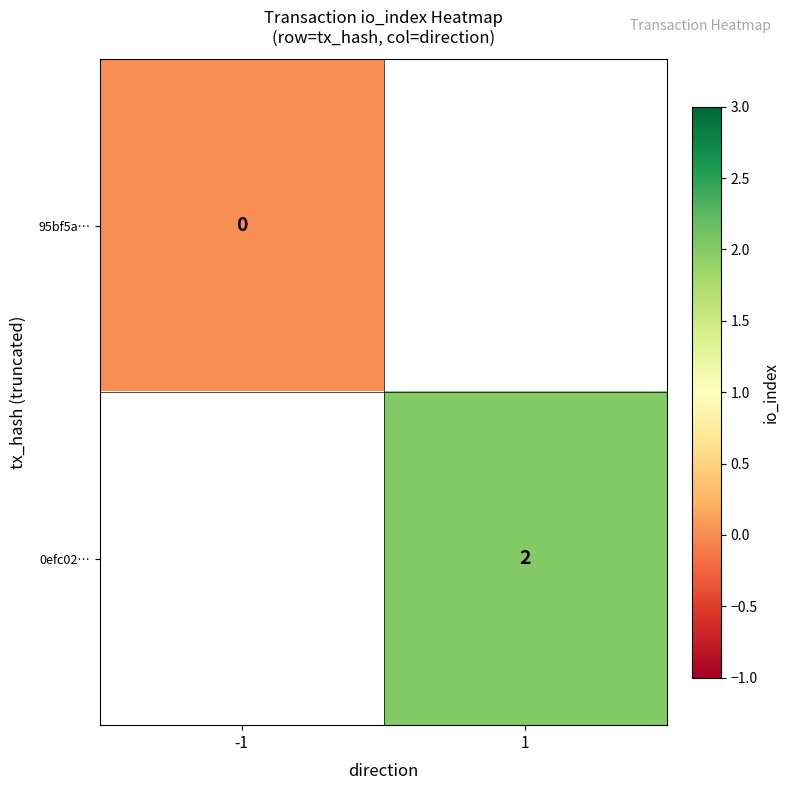

Is the value of 0efc02… at 1 greater than the value of 95bf5a… at -1?

Yes